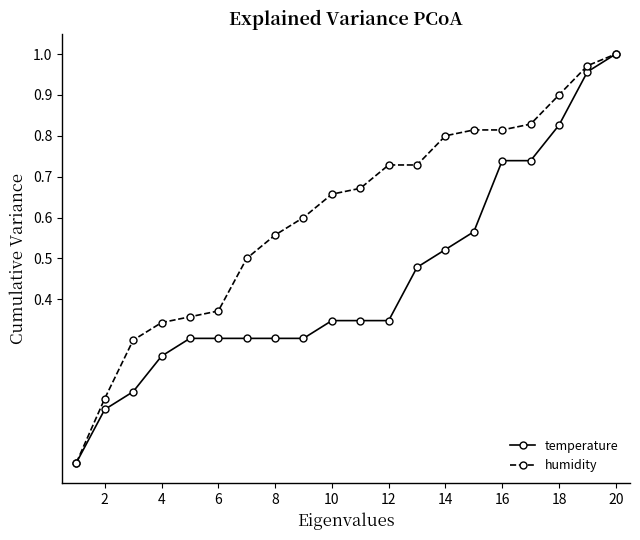

List the series in order of their overall mean, highest first.

humidity, temperature